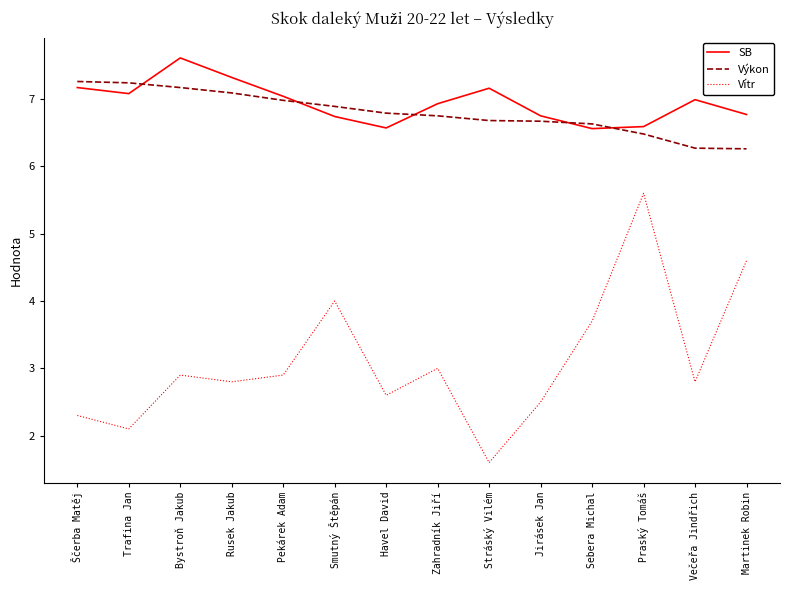

What is the minimum value shown in the chart?

1.6